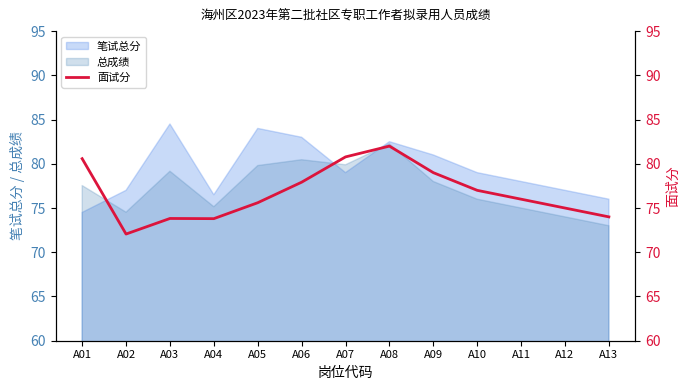

List the labels in order of value, largest first.

A08, A07, A01, A09, A06, A10, A11, A05, A12, A13, A03, A04, A02